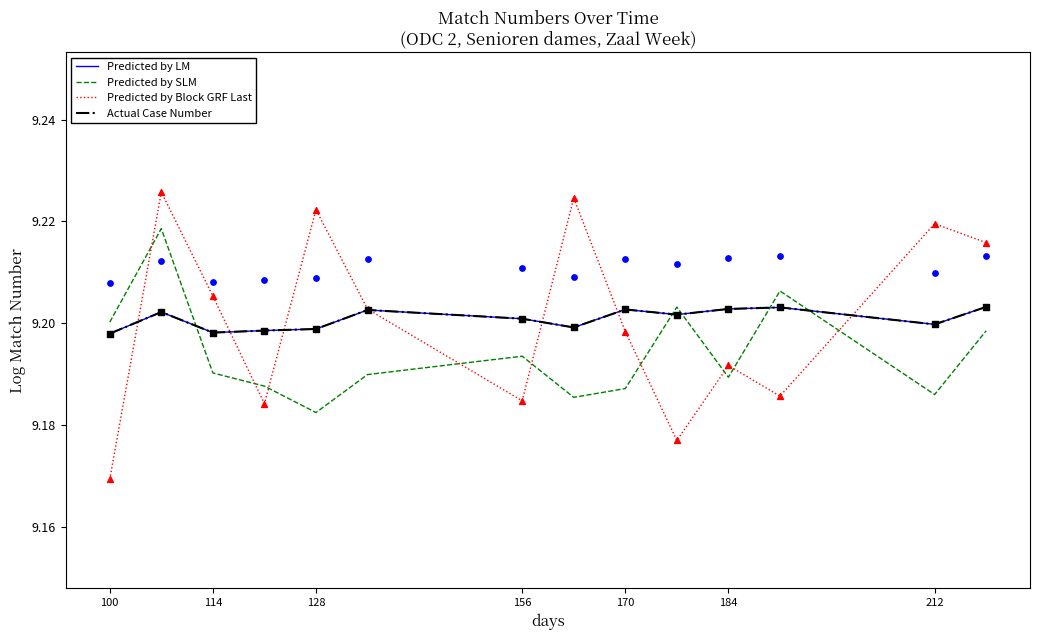

At how many categories does at least one series exceed 9?

14